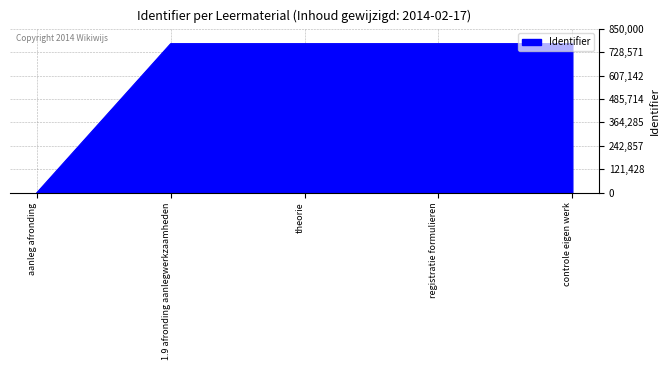

What is the ratio of the value at controle eigen werk to the value at registratie formulieren?

1.0